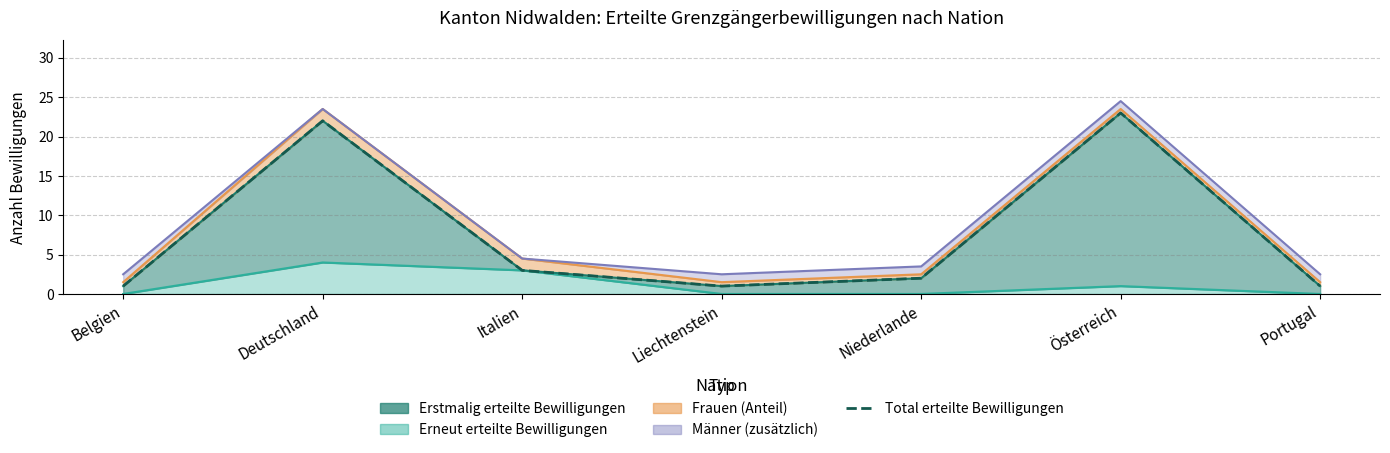

What is the difference between the second highest and second lowest values?

21